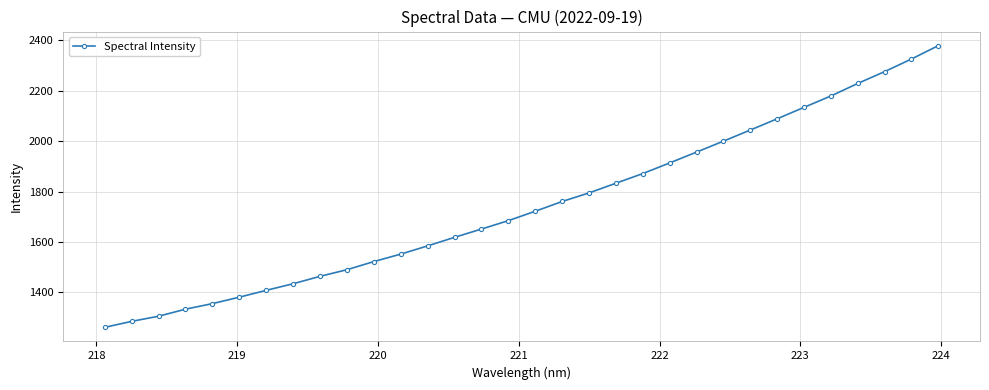

True or false: the data has more than 1 interior local peaks.

False